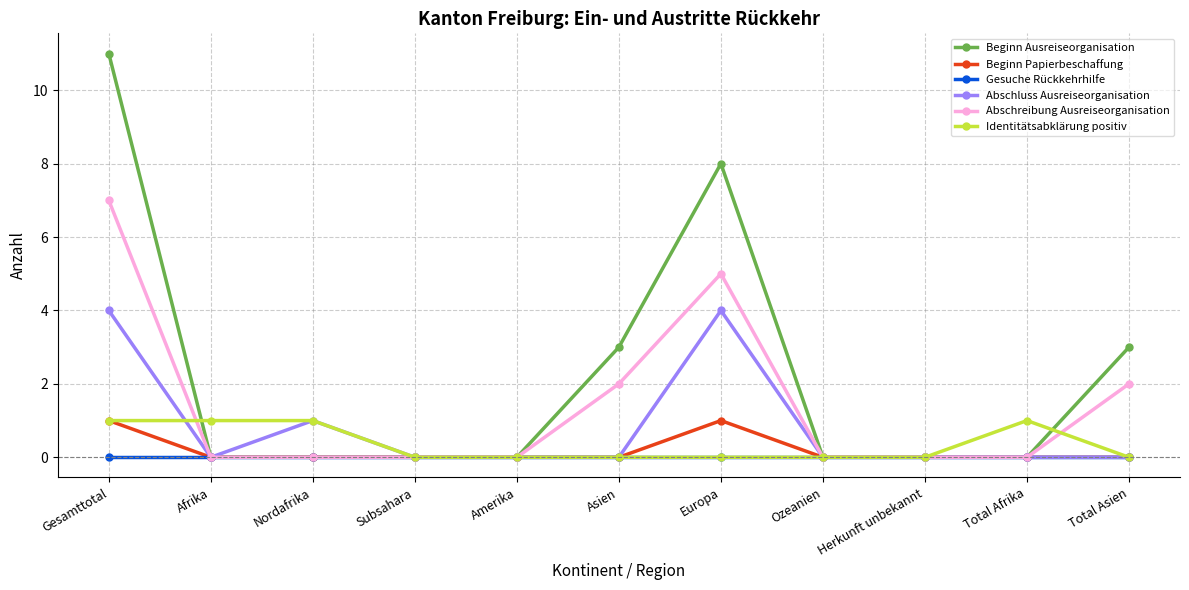

Reading right to left, what are all the values shown in this chart?

Beginn Ausreiseorganisation: 3	0	0	0	8	3	0	0	0	0	11
Beginn Papierbeschaffung: 0	0	0	0	1	0	0	0	0	0	1
Gesuche Rückkehrhilfe: 0	0	0	0	0	0	0	0	0	0	0
Abschluss Ausreiseorganisation: 0	0	0	0	4	0	0	0	1	0	4
Abschreibung Ausreiseorganisation: 2	0	0	0	5	2	0	0	0	0	7
Identitätsabklärung positiv: 0	1	0	0	0	0	0	0	1	1	1